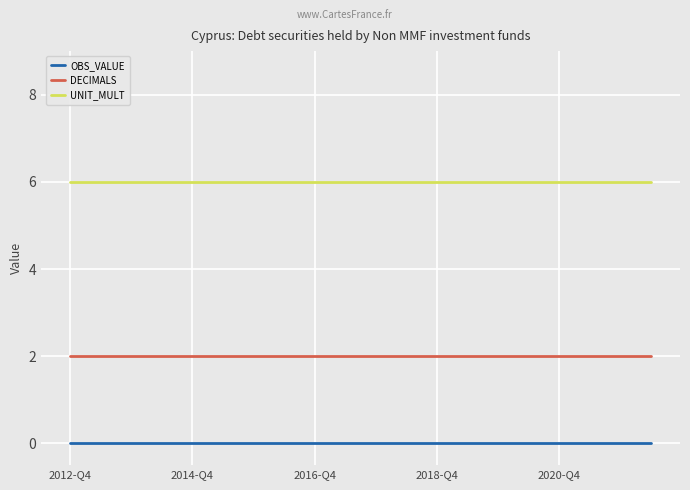

Which series has the largest total across all categories?

UNIT_MULT